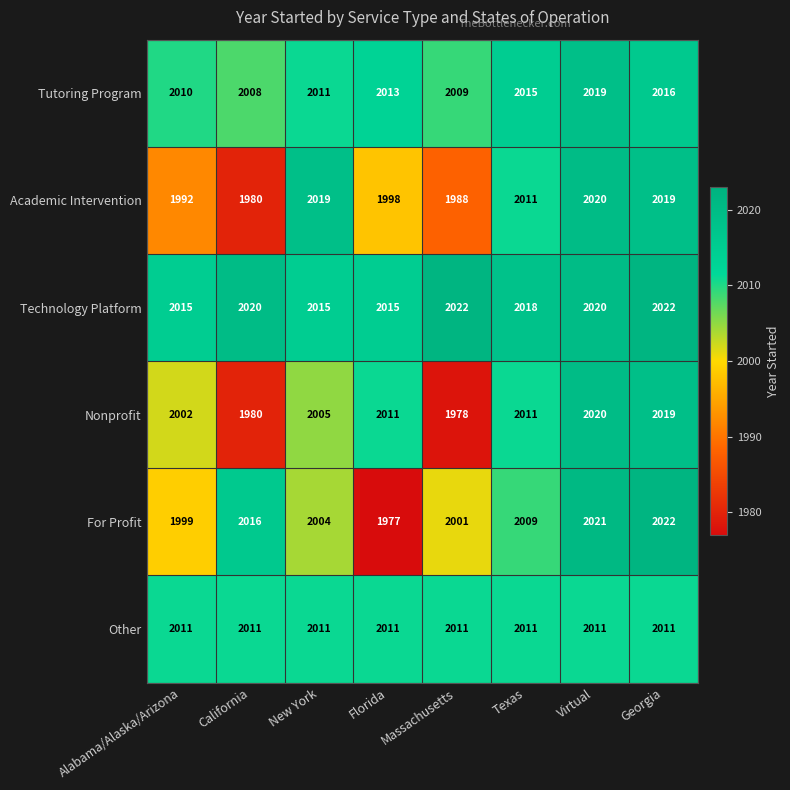

Read the Other value at Texas.

2011